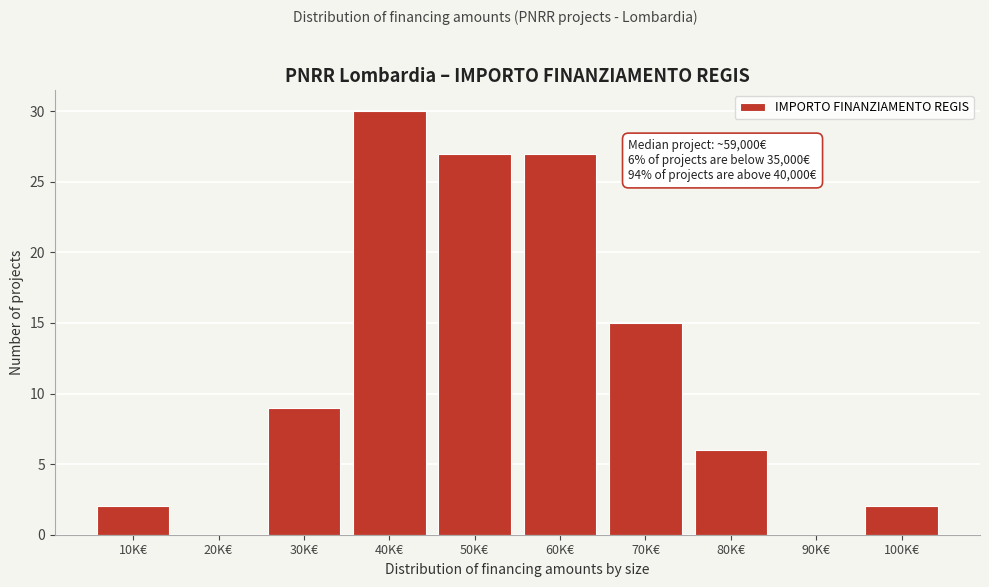

Reading left to right, list all the values displayed in this chart.

10K€=2	20K€=0	30K€=9	40K€=30	50K€=27	60K€=27	70K€=15	80K€=6	90K€=0	100K€=2